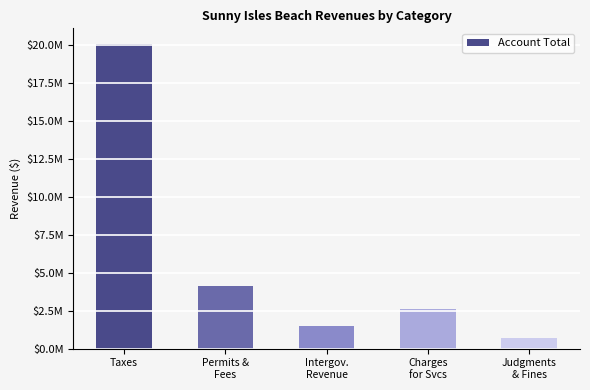

What is the value of the 1st bar from the left?

20069151